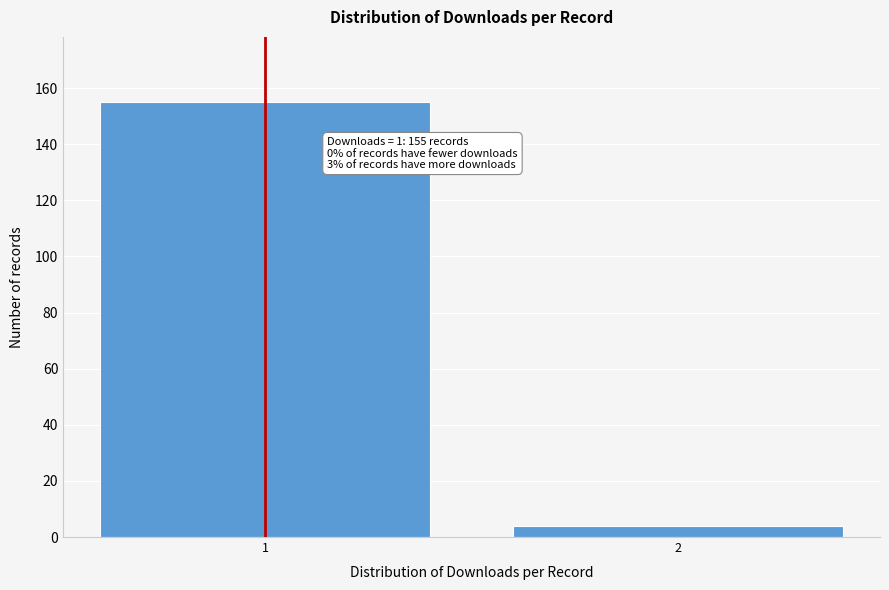

Reading left to right, transcribe all the data shown in this chart.

1=155	2=4